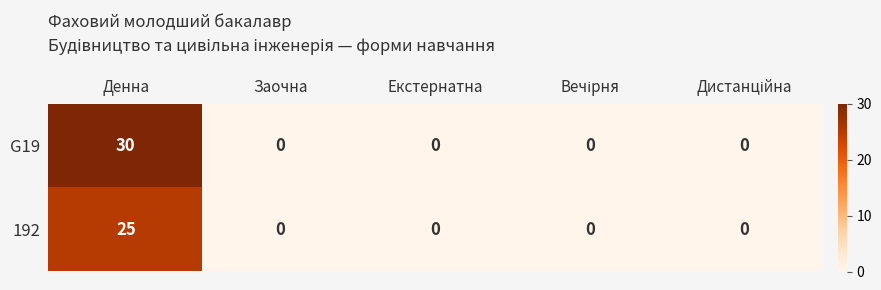

Reading right to left, list all the values displayed in this chart.

G19: 0	0	0	0	30
192: 0	0	0	0	25